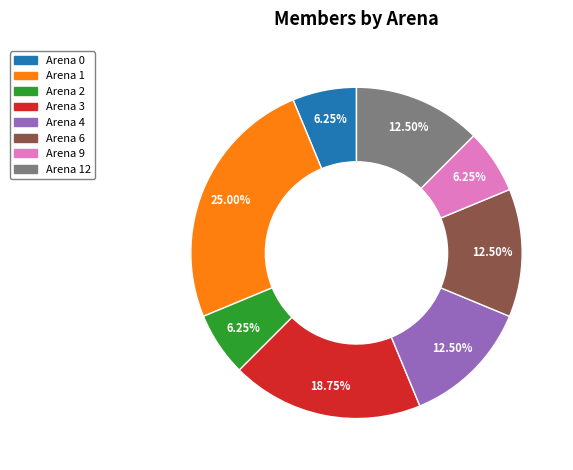

To the nearest percent, what is the difference between the largest and smallest slice percentages?

19%